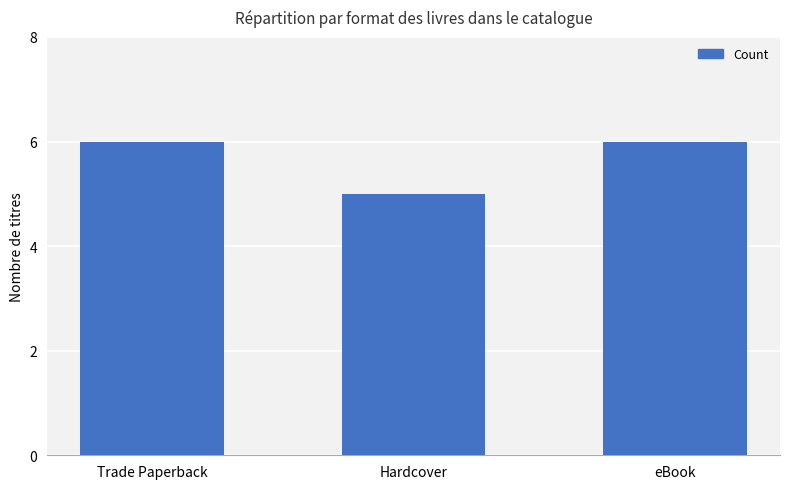

Where is the data nearest to the value 5?

Hardcover